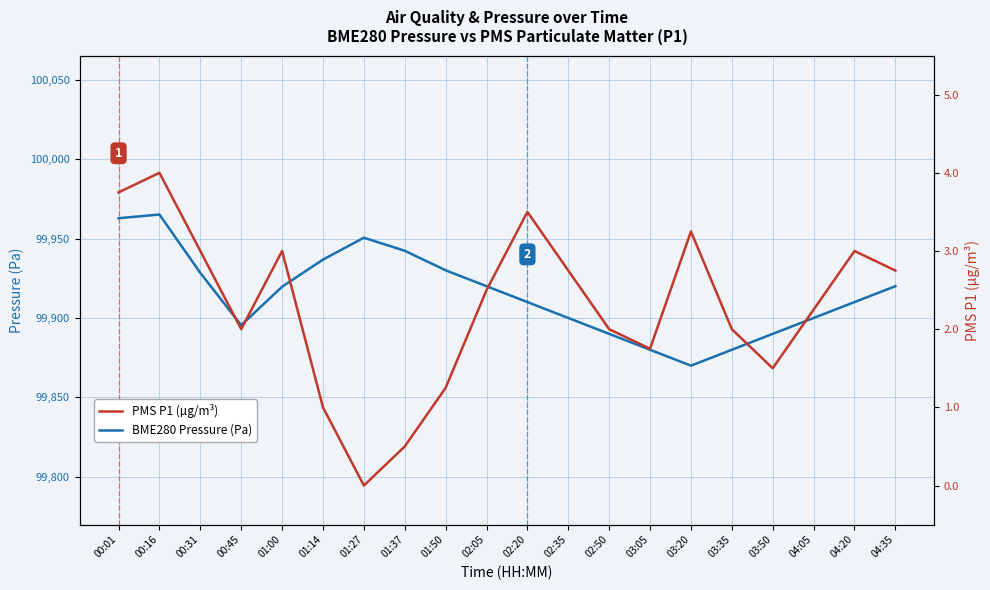

What position from the left is 00:01?

1